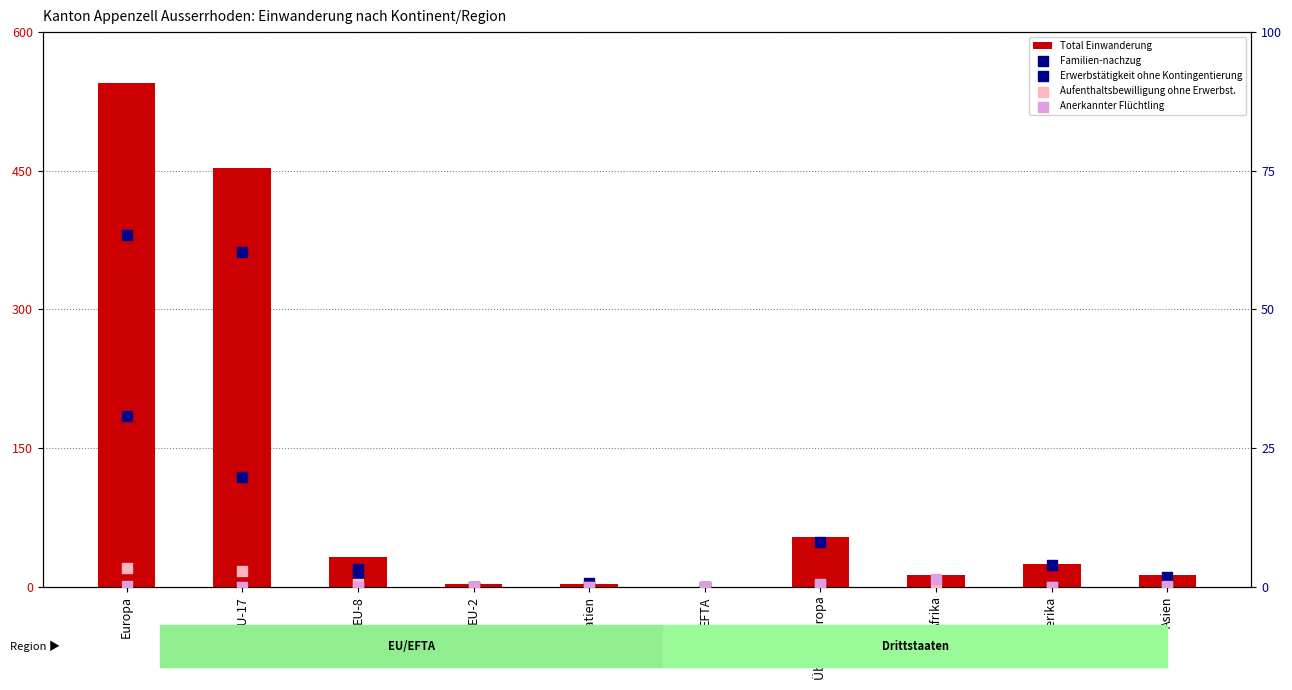

What are all the series names shown in the legend?

Total Einwanderung, Familien-nachzug, Erwerbstätigkeit ohne Kontingentierung, Aufenthaltsbewilligung ohne Erwerbst., Anerkannter Flüchtling